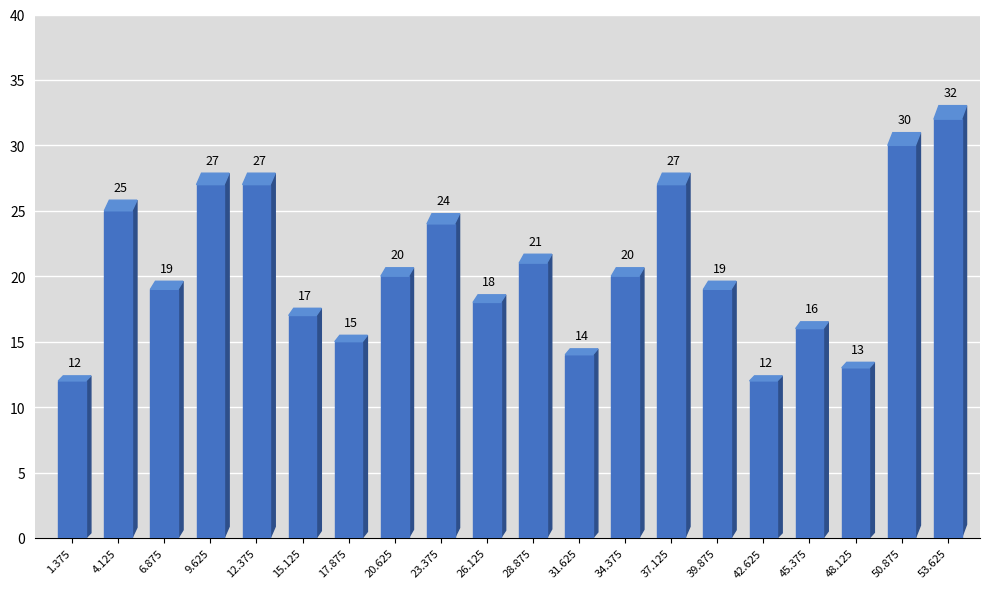

Which has a higher value, 20.625 or 39.875?

20.625